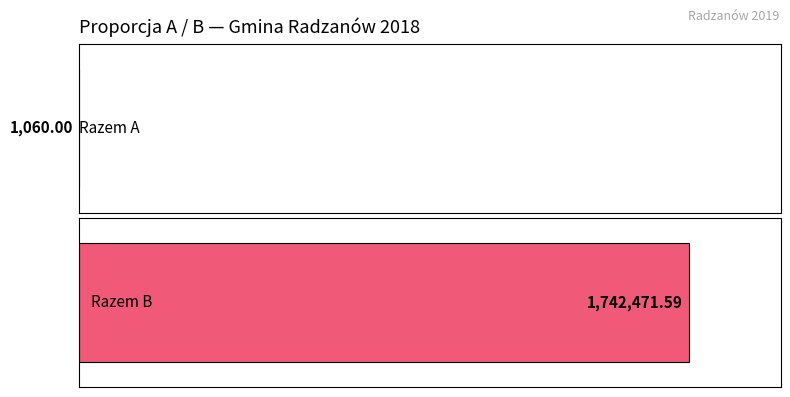

At which label is the value closest to 871765?

Razem A